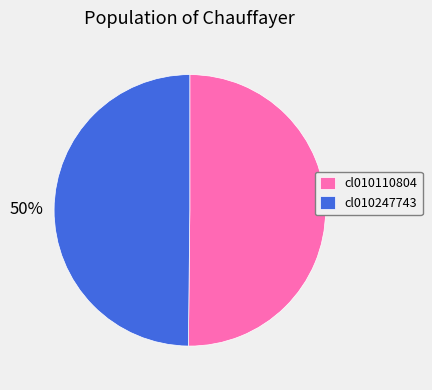

True or false: cl010247743 accounts for 50% of the total.

True